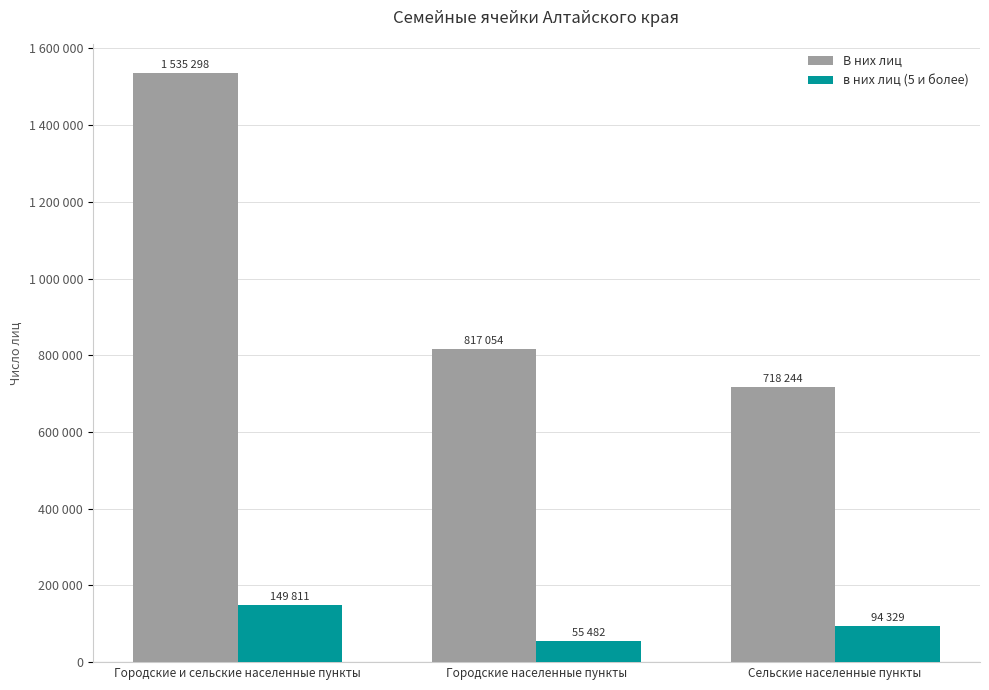

Which series has the largest total across all categories?

В них лиц